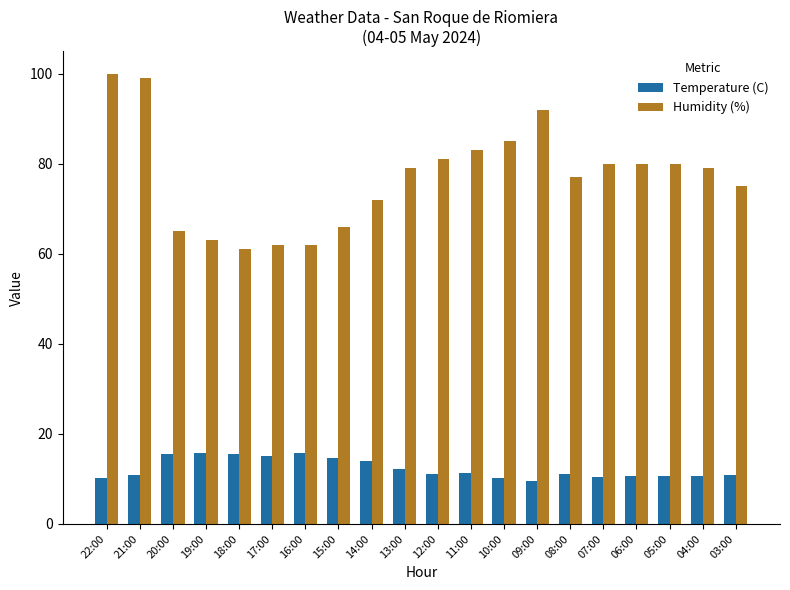

What is the difference between the highest and lowest values at 18:00?

45.5